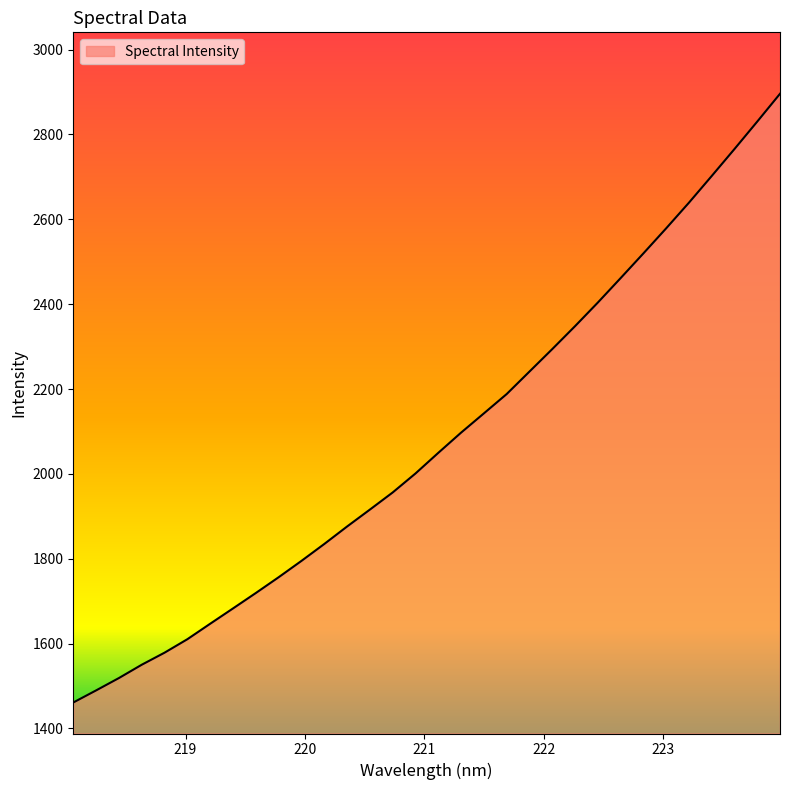

What is the maximum value shown in the chart?

2895.8